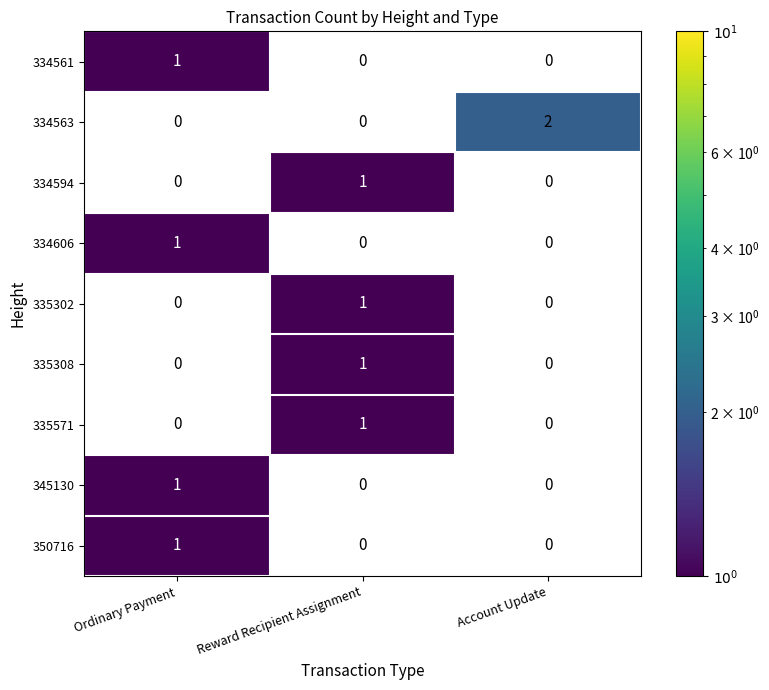

True or false: 345130 has a value of 1 at Ordinary Payment.

True